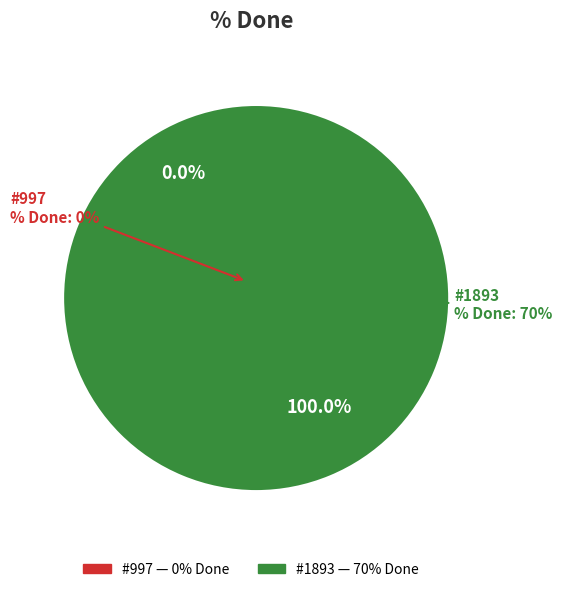

The 1893 slice represents 100% of the pie. True or false?

True